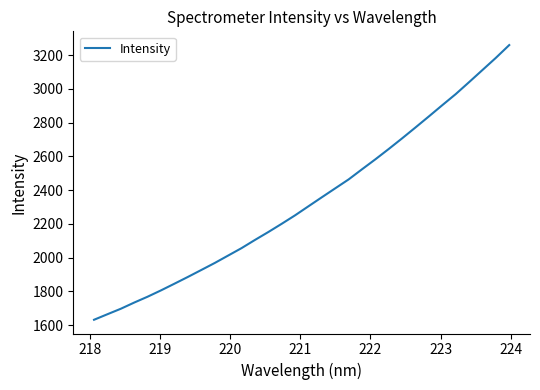

What is the minimum value shown in the chart?

1631.3